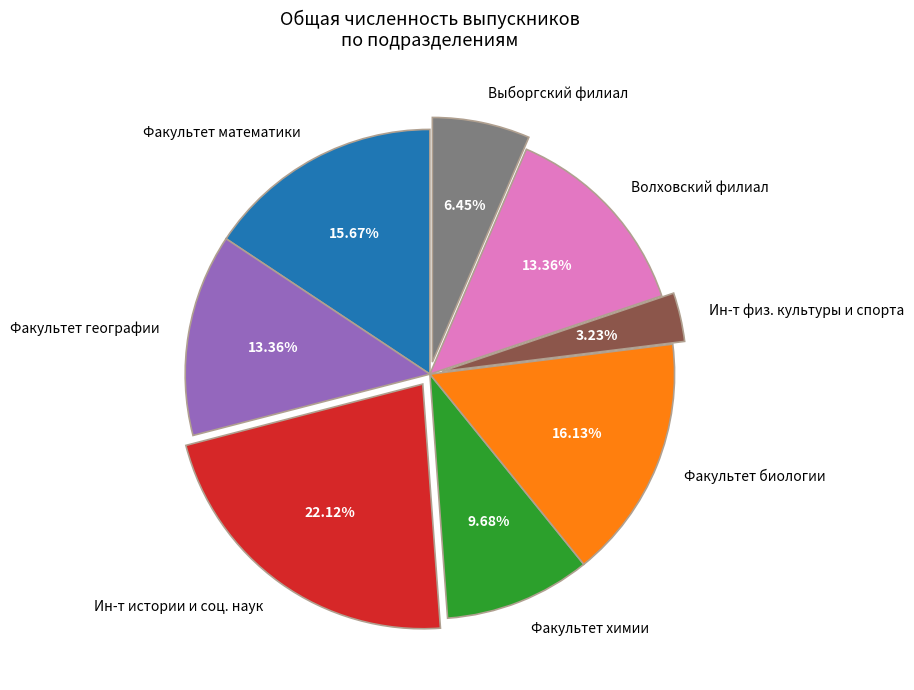

Which slice is the smallest?

Ин-т физ. культуры и спорта